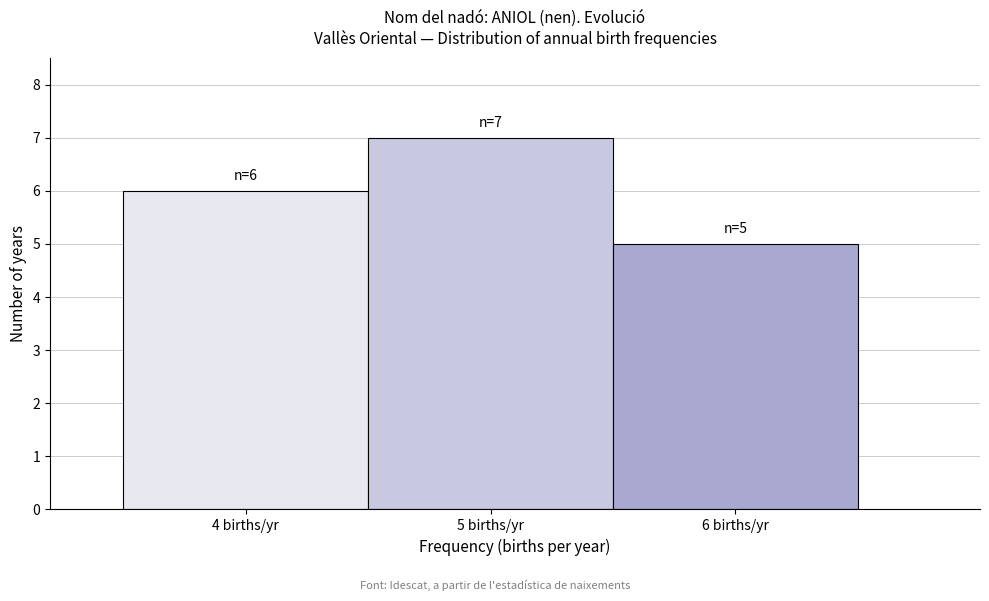

Which range on the x-axis has the tallest bar?

4.5 to 5.5